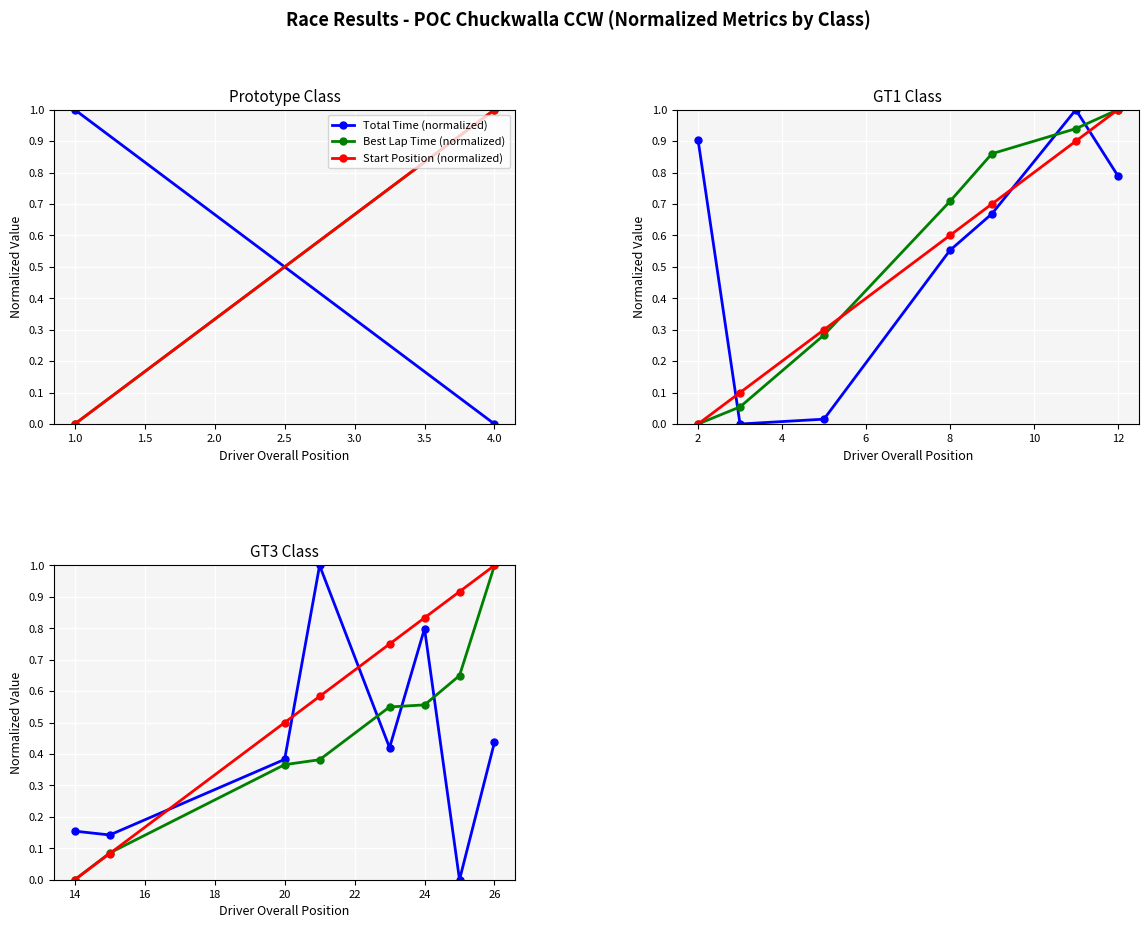

What position from the left is 1.0?

2